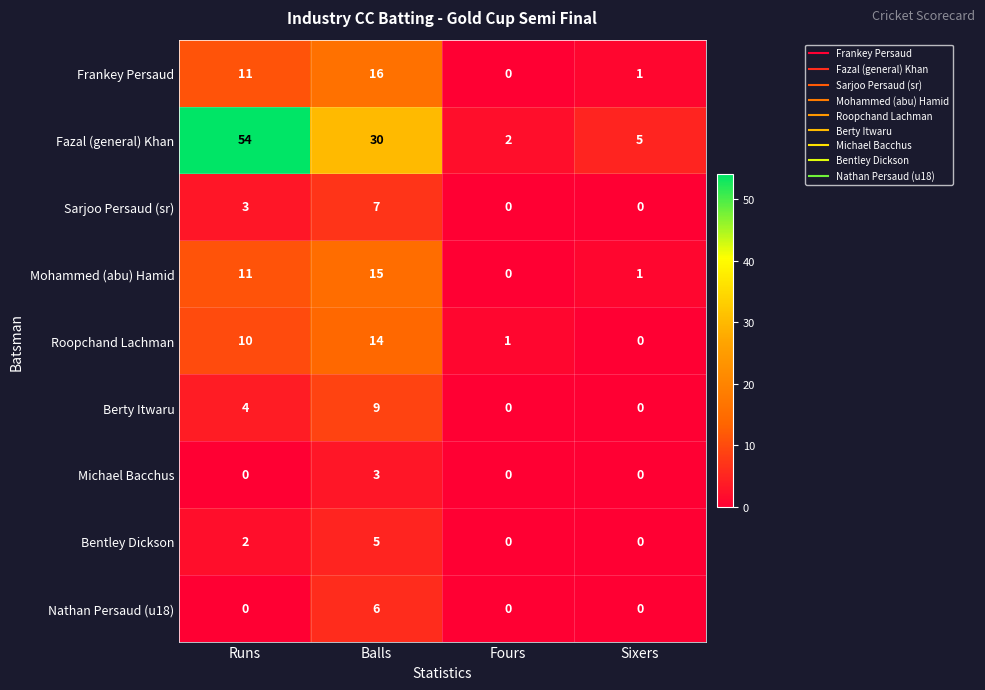

The Bentley Dickson series shows 1 at Runs. True or false?

False